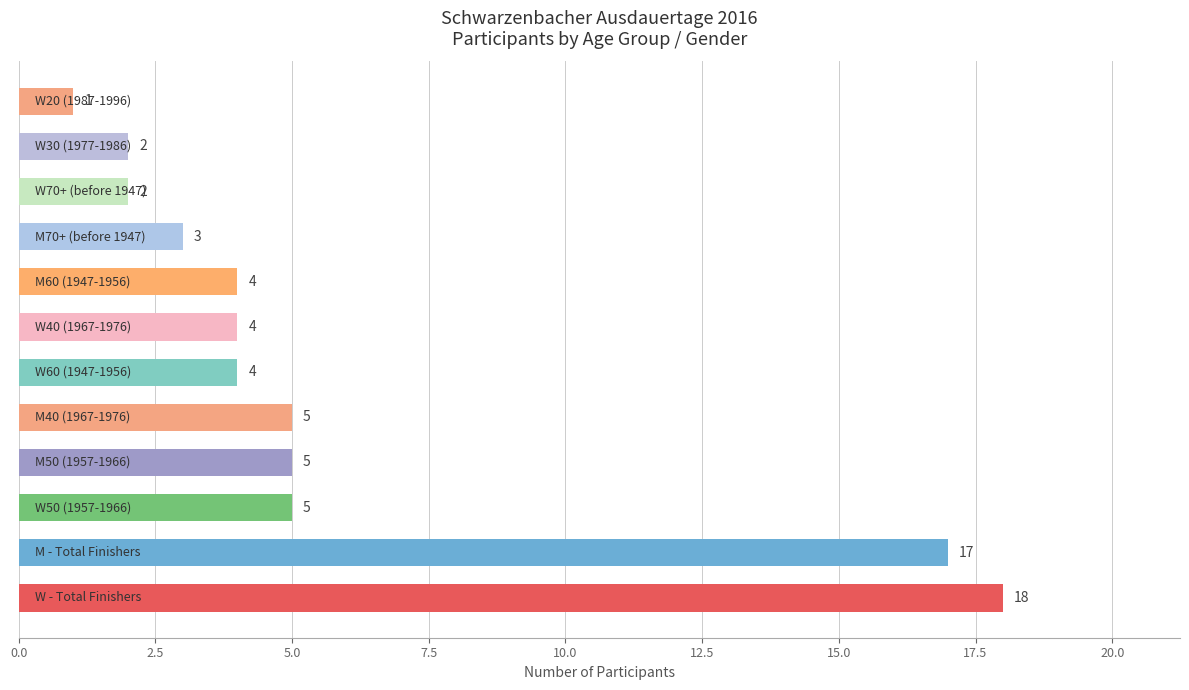

Reading bottom to top, transcribe all the data shown in this chart.

18	17	5	5	5	4	4	4	3	2	2	1